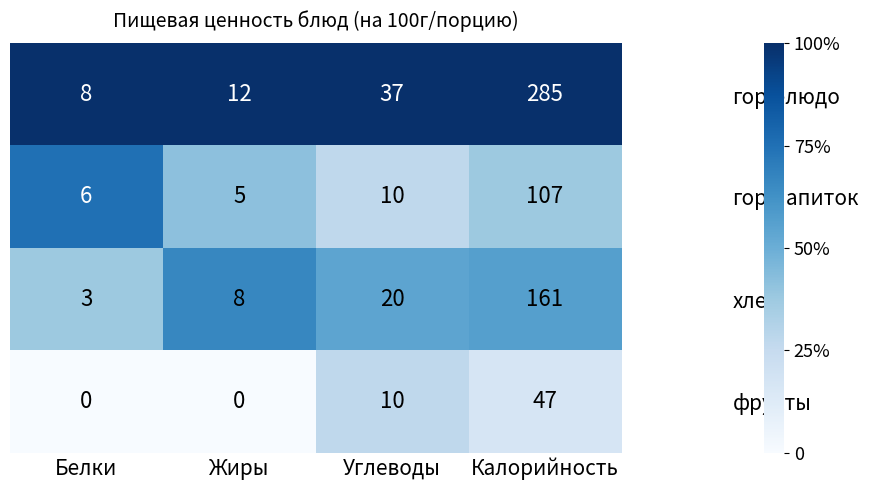

At which category is the sum across all series the highest?

Калорийность